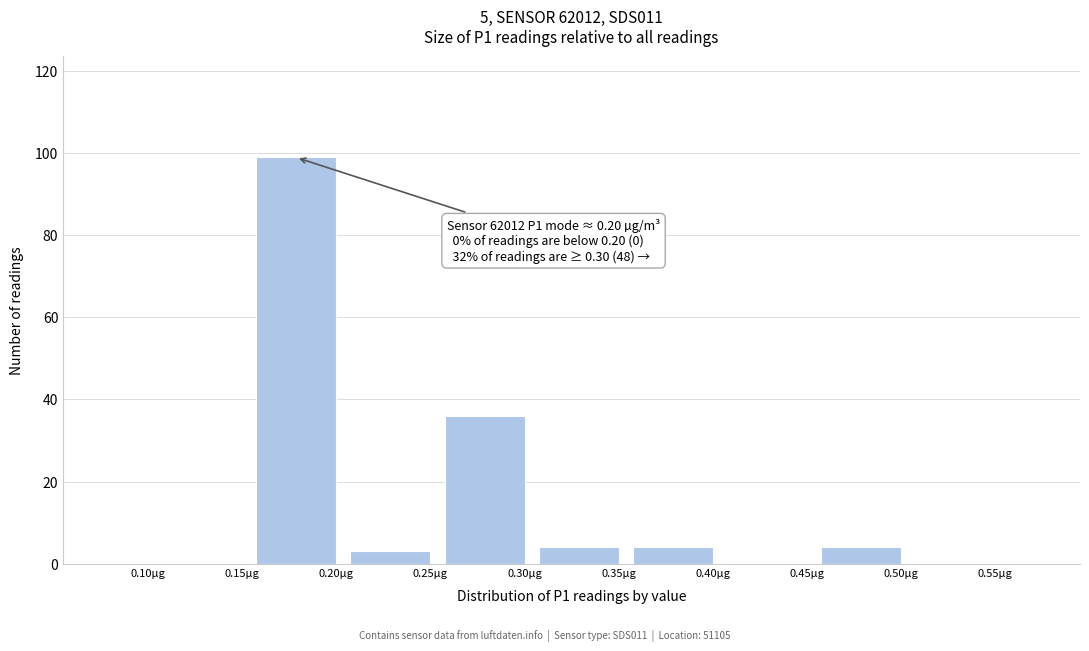

Reading left to right, extract all data points from this chart.

0.10µg=0	0.15µg=0	0.20µg=99	0.25µg=3	0.30µg=36	0.35µg=4	0.40µg=4	0.45µg=0	0.50µg=4	0.55µg=0